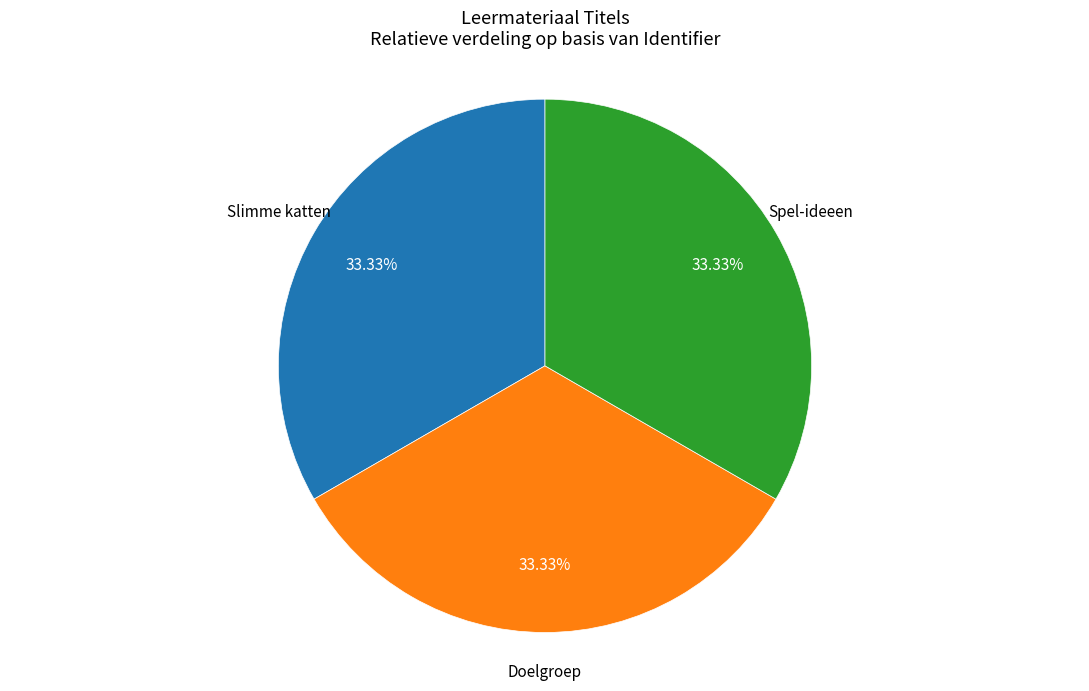

Is there any slice that represents more than half of the pie?

No